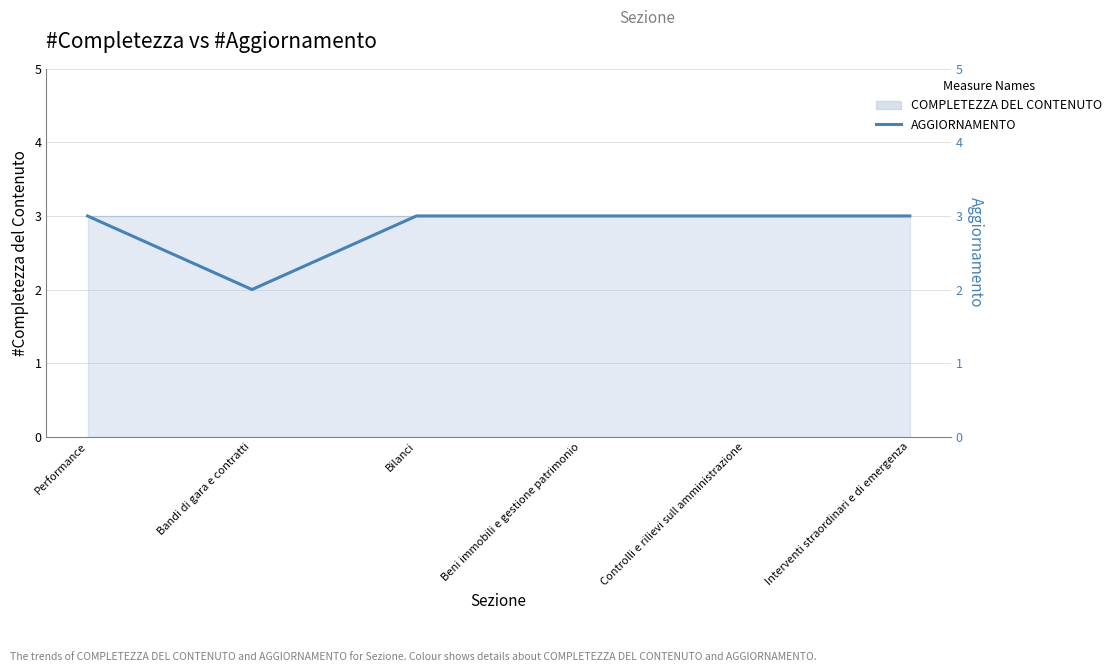

At which category does the chart reach its minimum across all series?

Bandi di gara e contratti